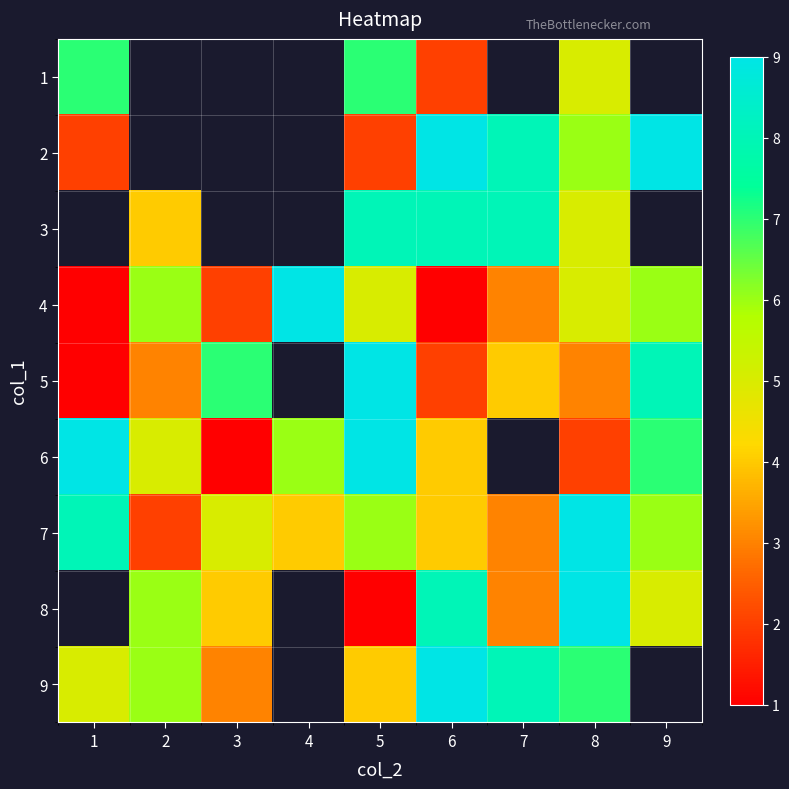

How many values in the 7 series exceed 5?

4